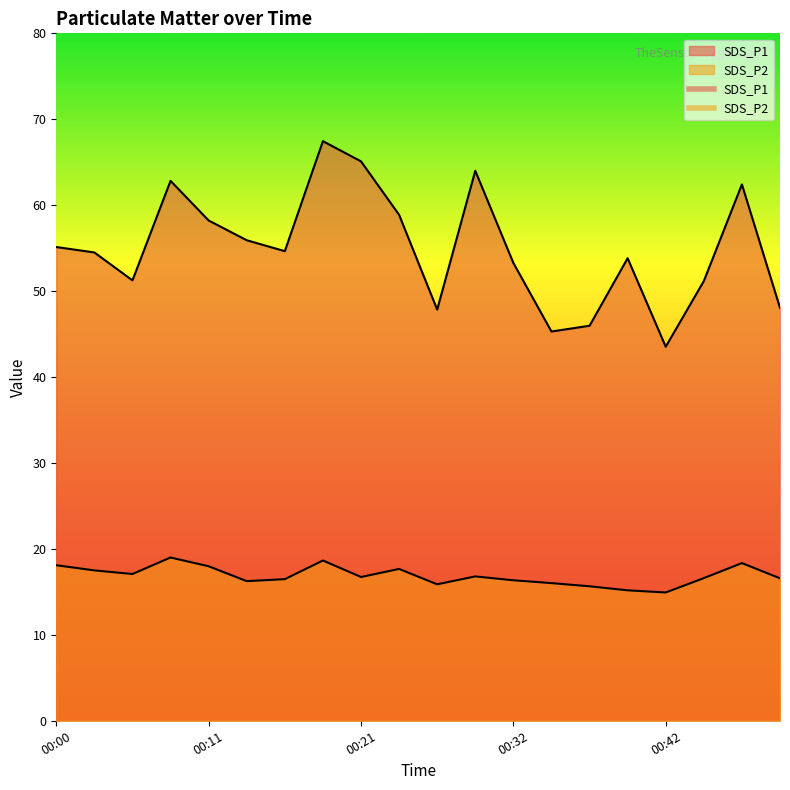

Is the value of SDS_P2 at 00:06 greater than the value of SDS_P1 at 00:39?

No